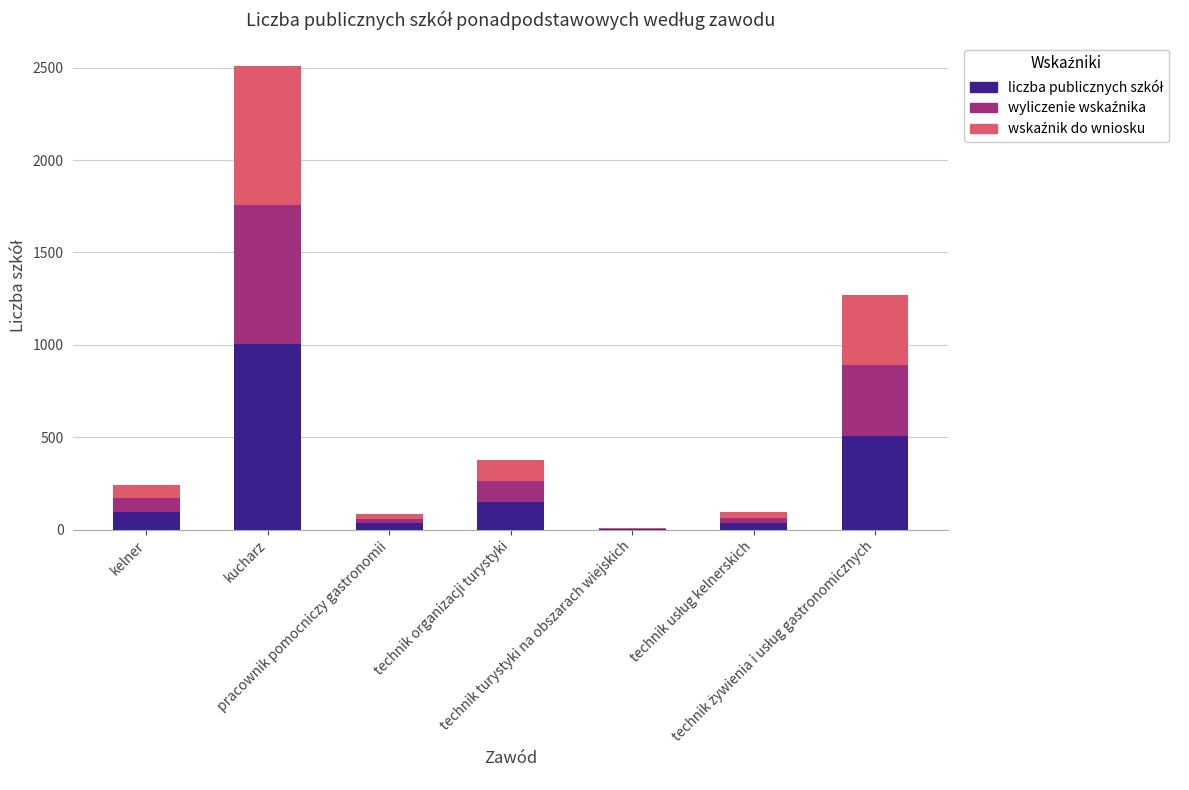

How many distinct data groups are displayed?

3